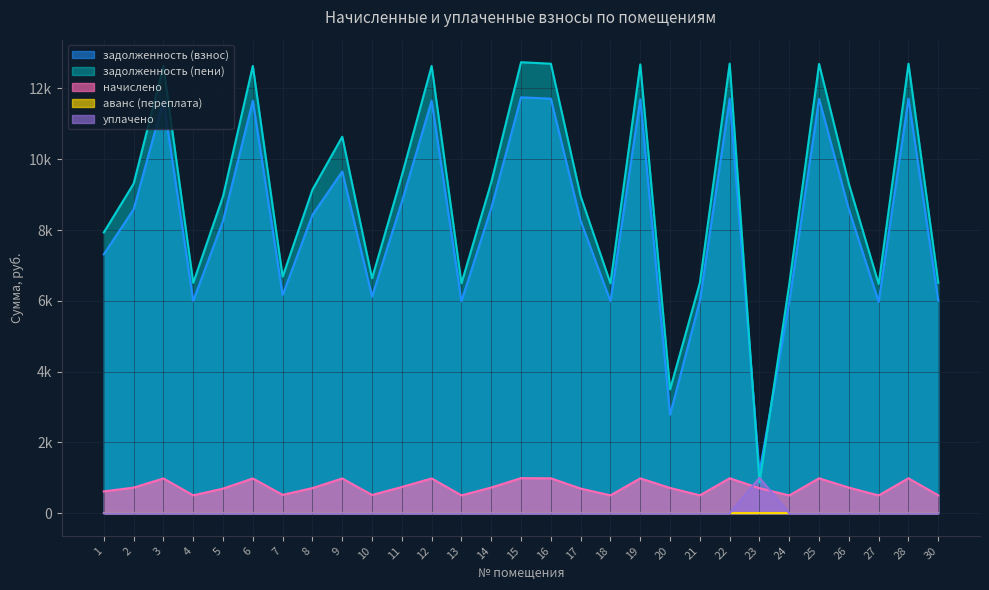

Where is задолженность (пени) nearest to the value 6803?

7